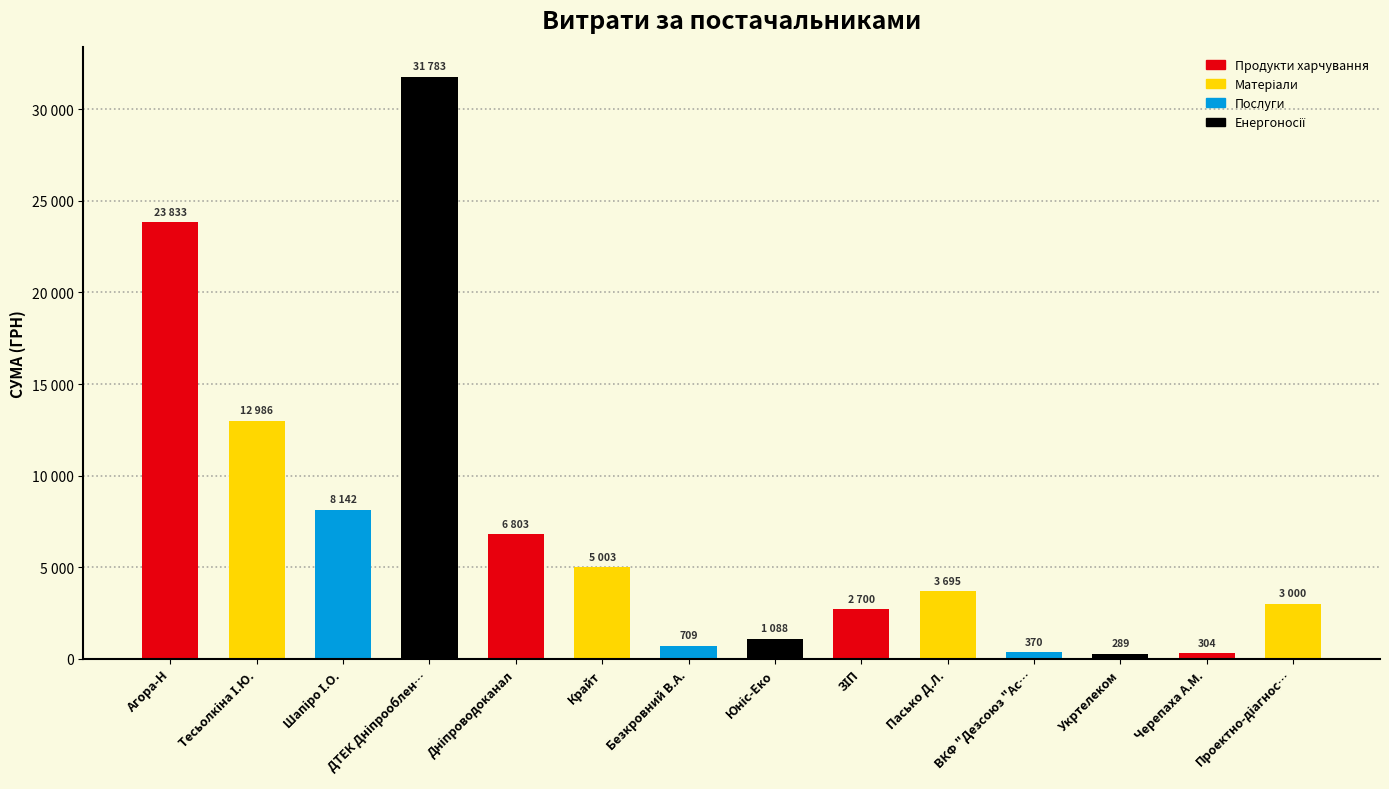

List the labels in order of value, largest first.

ДТЕК Дніпрооблен…, Агора-Н, Тесьолкіна І.Ю., Шапіро І.О., Дніпроводоканал, Крайт, Пасько Д.Л., Проектно-діагнос…, ЗІП, Юніс-Еко, Безкровний В.А., ВКФ "Дезсоюз "Ас…, Черепаха А.М., Укртелеком